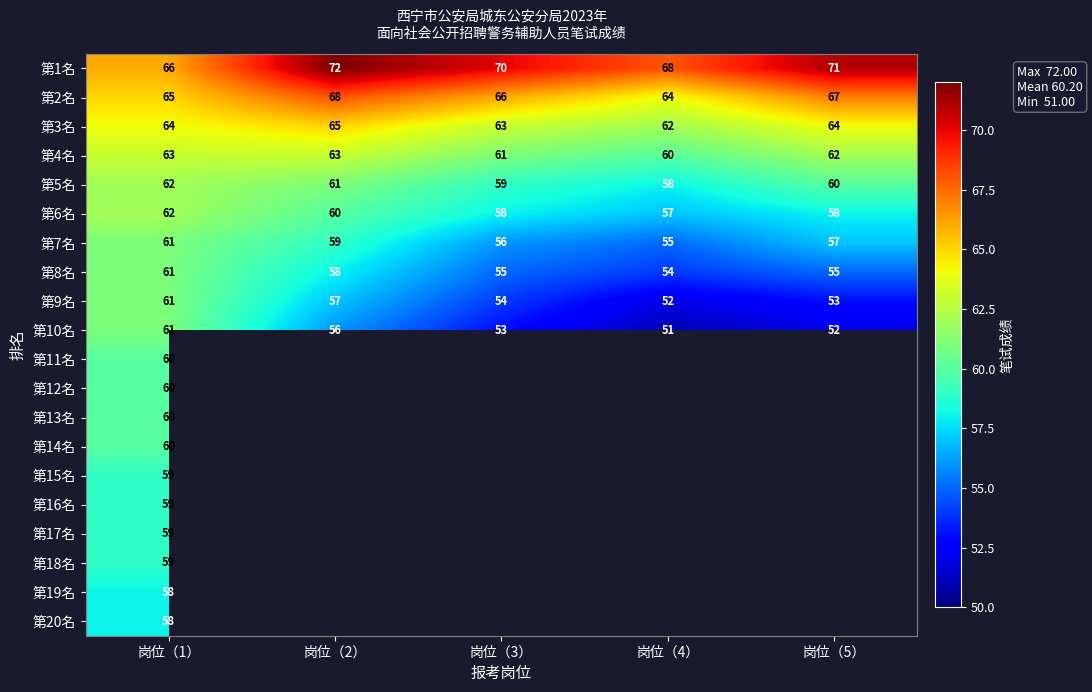

What is the total value across all series at 岗位（1）?

1218